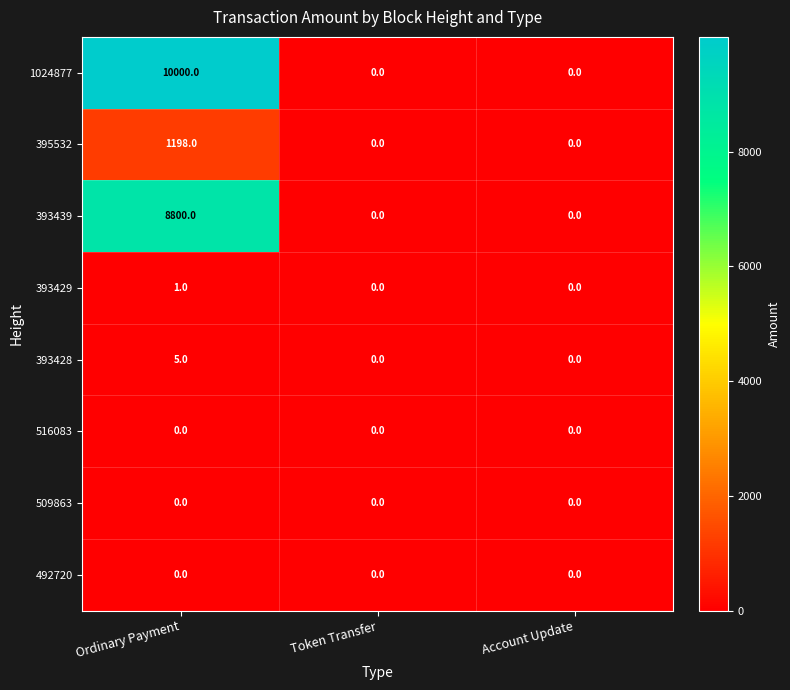

The 393439 series shows 0 at Token Transfer. True or false?

True